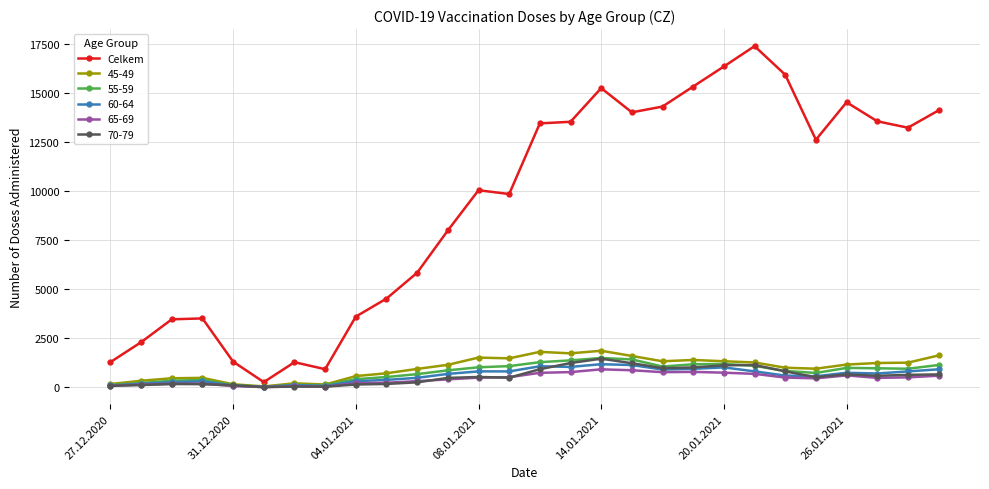

What is the greatest value displayed?

17396